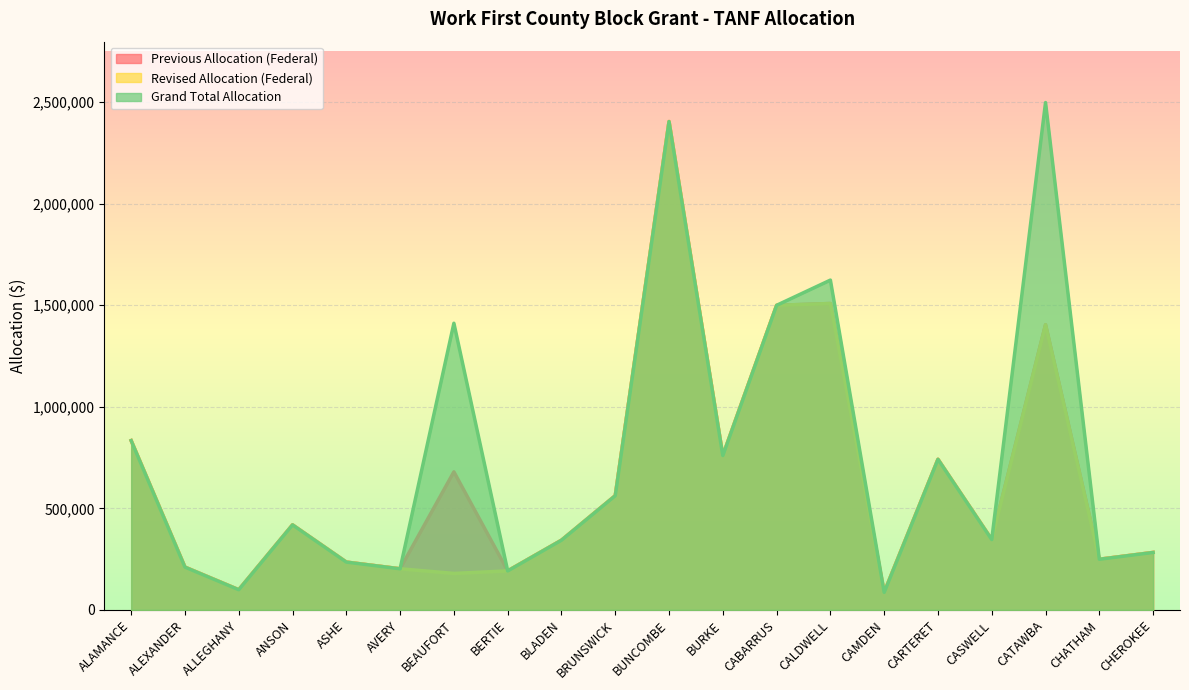

Does the chart display data point markers on the line(s)?

No